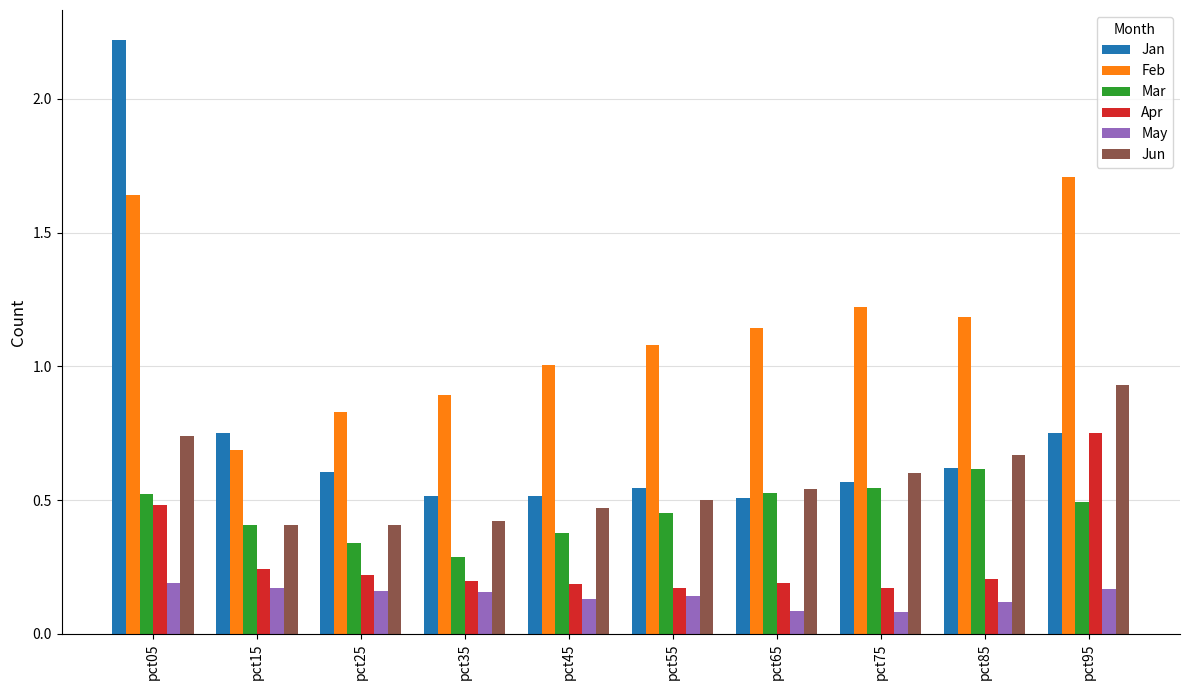

What is the maximum value shown in the chart?

2.2